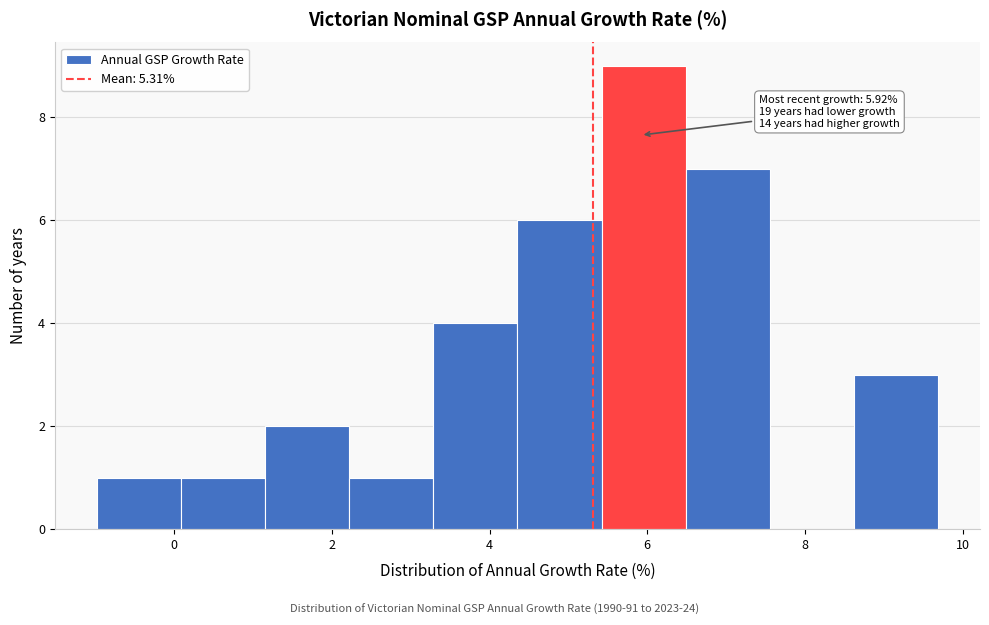

Which range on the x-axis has the tallest bar?

5.4 to 6.4